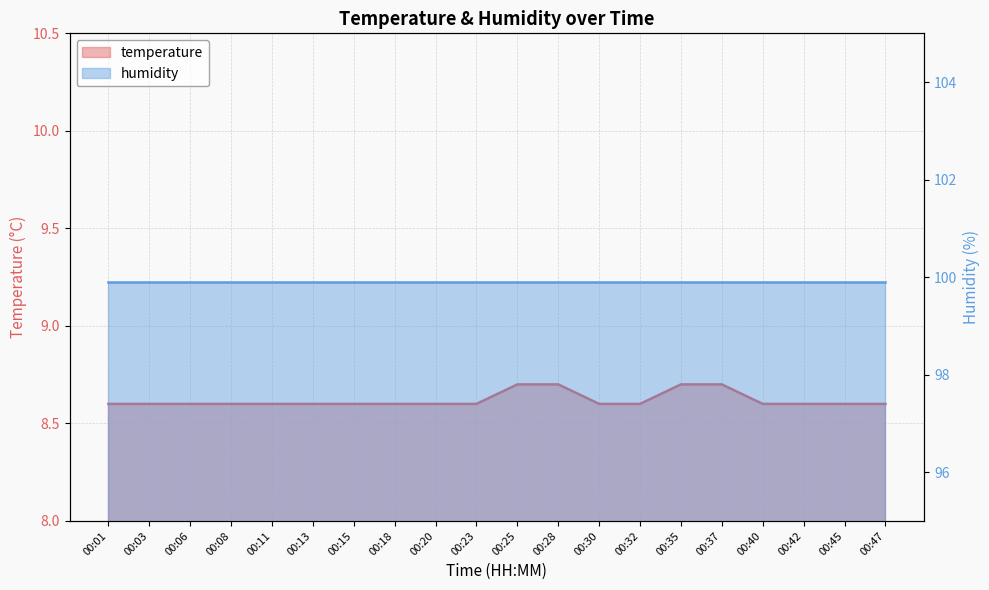

What is the smallest value displayed?

8.6